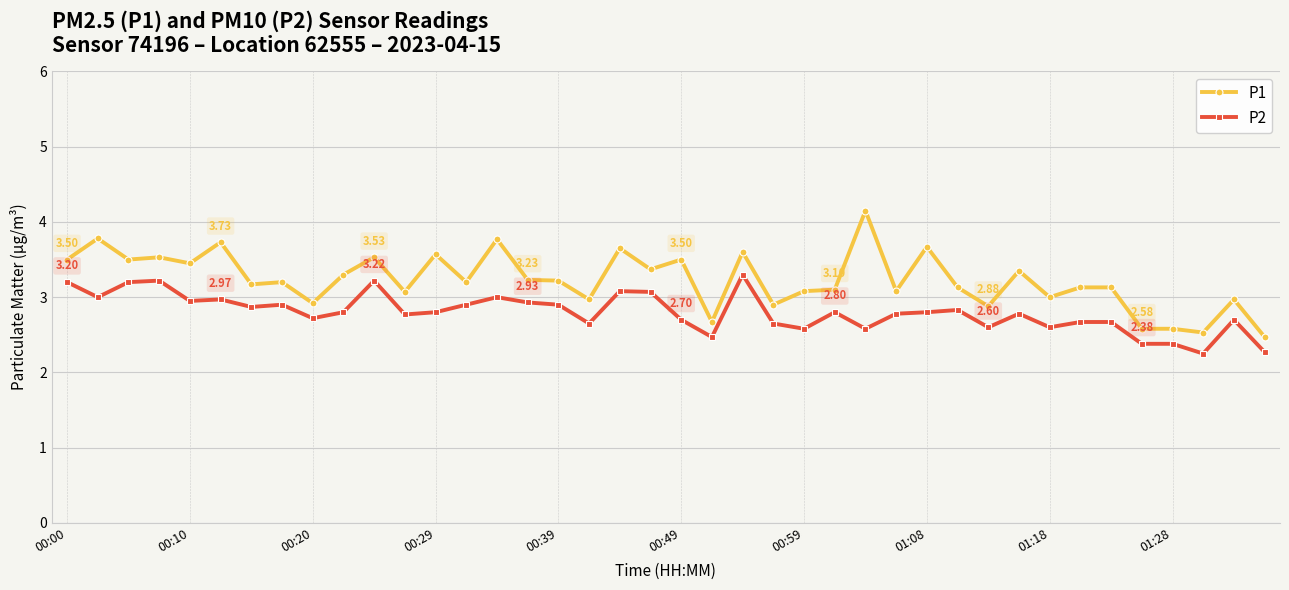

What is the difference between the maximum and minimum values in the P1 series?

1.7